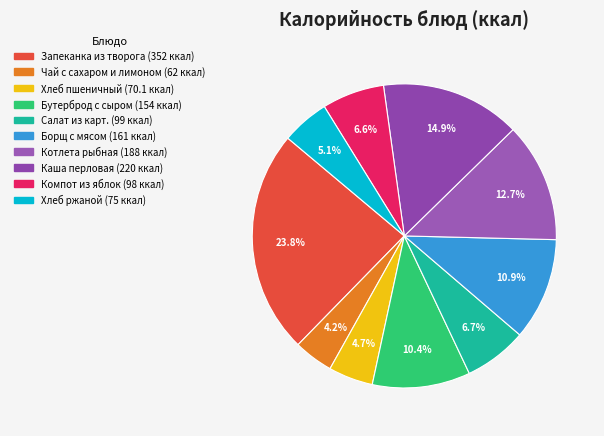

To the nearest percent, what is the combined percentage of Бутерброд с сыром and Каша перловая?

25%